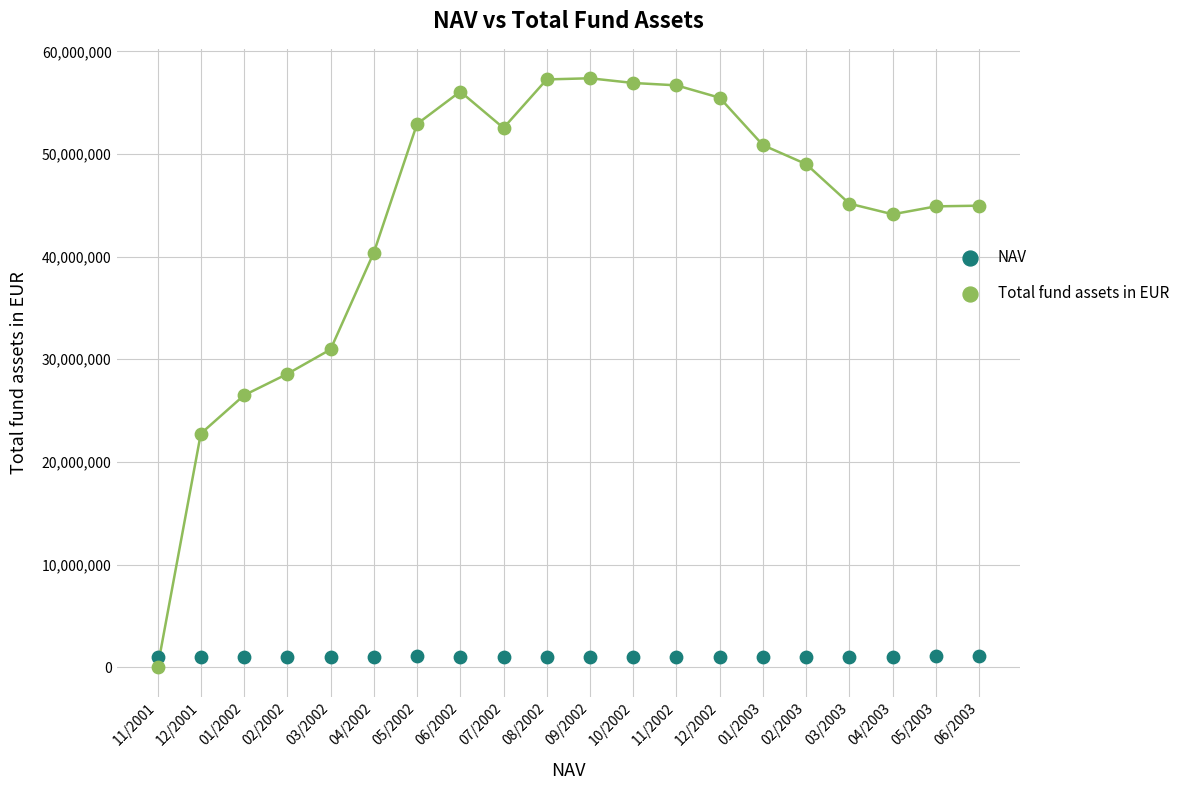

Which series reaches the maximum Y coordinate?

Total fund assets in EUR